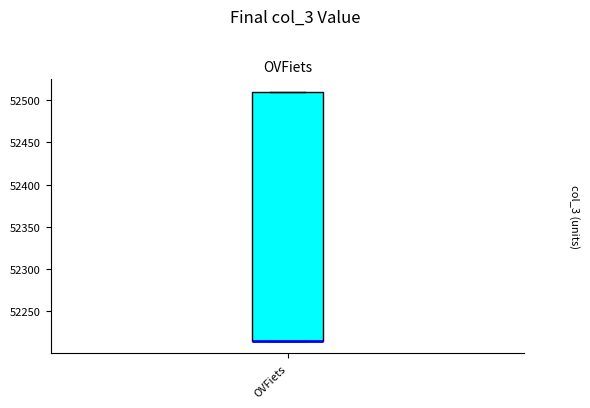

Where is the lower edge of the box for OVFiets on the y-axis? The values are not printed on the chart, so give them approximately, as read against the axis.

52215